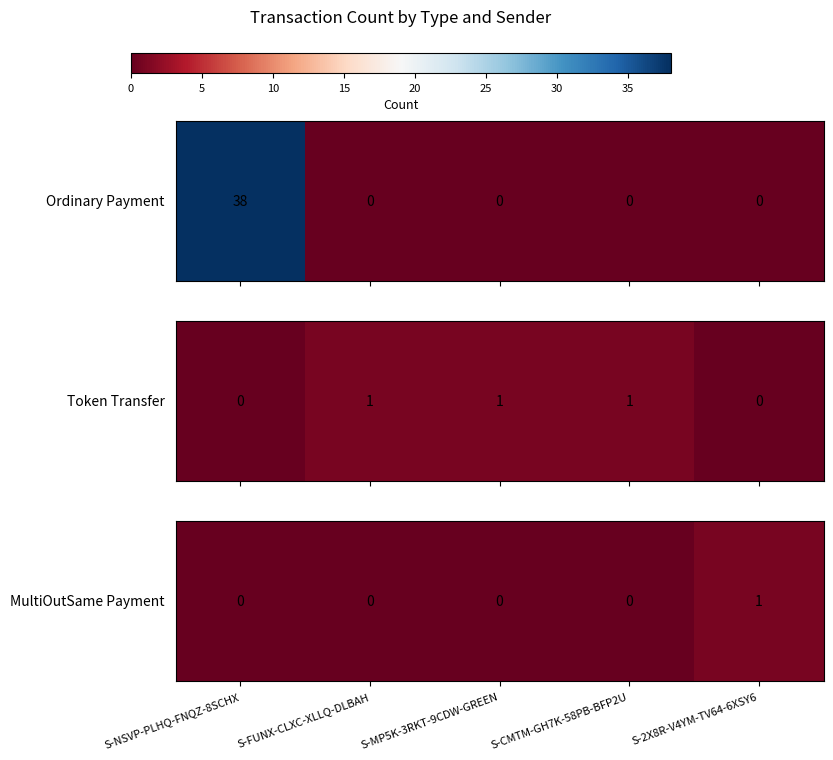

Rank the categories by value from highest to lowest.

S-2X8R-V4YM-TV64-6XSY6, S-NSVP-PLHQ-FNQZ-8SCHX, S-FUNX-CLXC-XLLQ-DLBAH, S-MP5K-3RKT-9CDW-GREEN, S-CMTM-GH7K-58PB-BFP2U